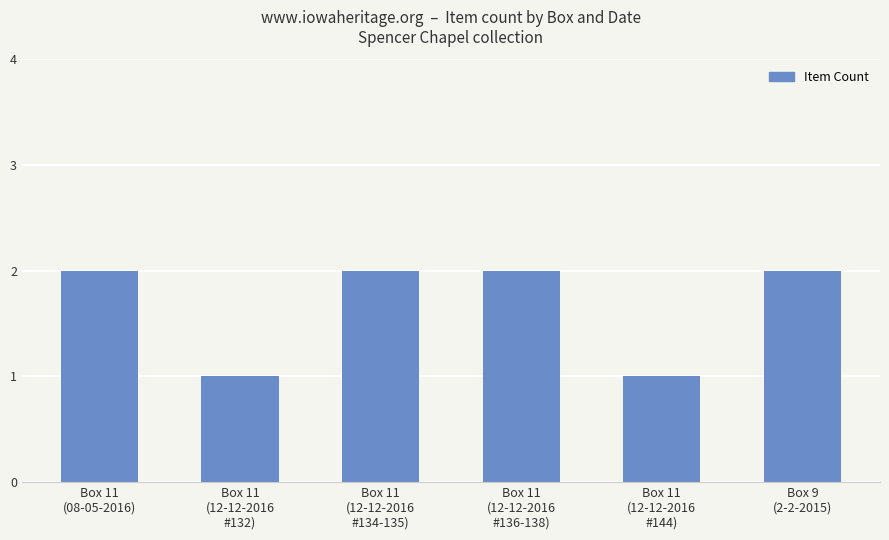

What is the label of the 1st bar from the right?

Box 9
(2-2-2015)